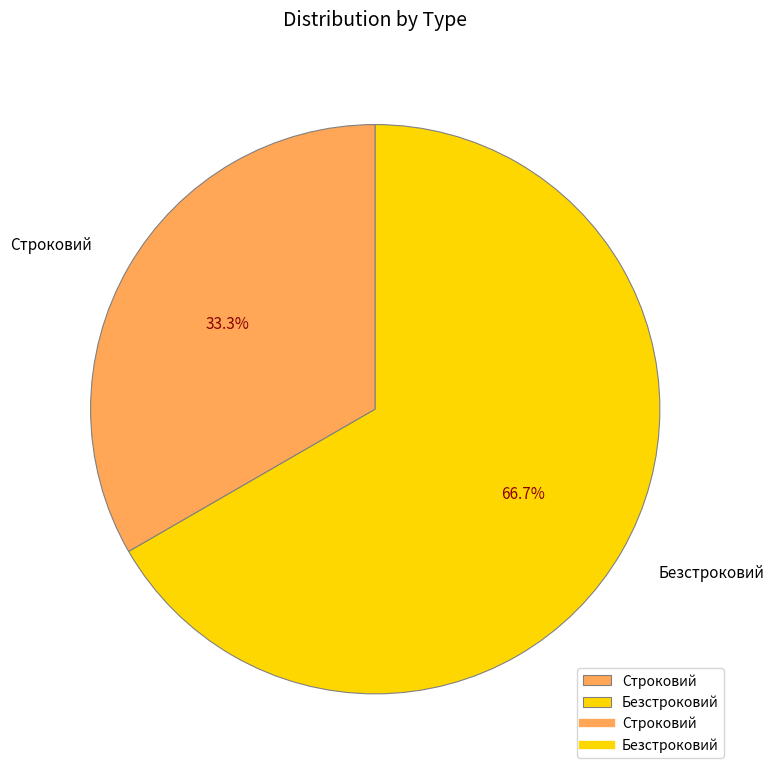

To the nearest percent, what portion does Безстроковий represent?

67%